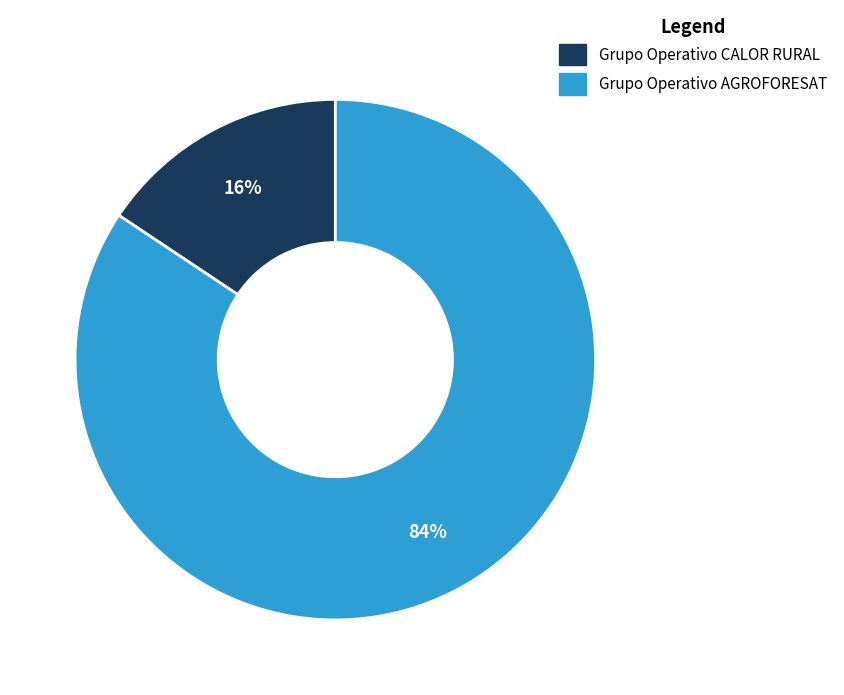

Which slice is the largest?

Grupo Operativo AGROFORESAT